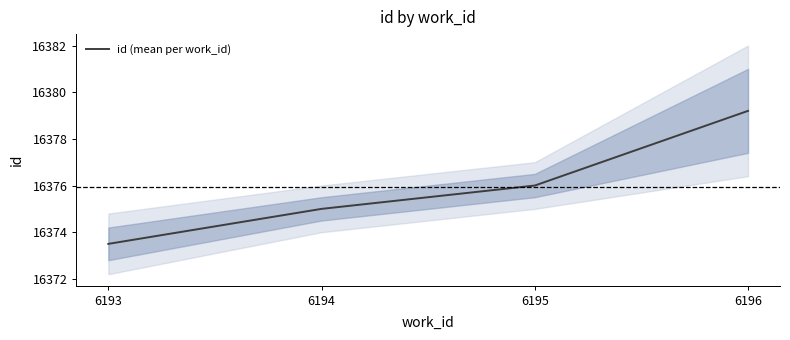

Rank the categories by value from highest to lowest.

6196, 6195, 6194, 6193